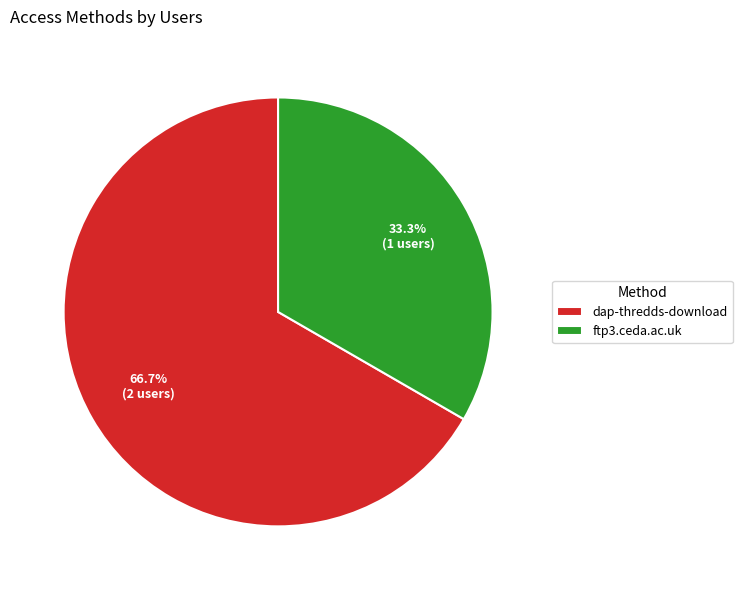

Count the number of slices in the pie.

2